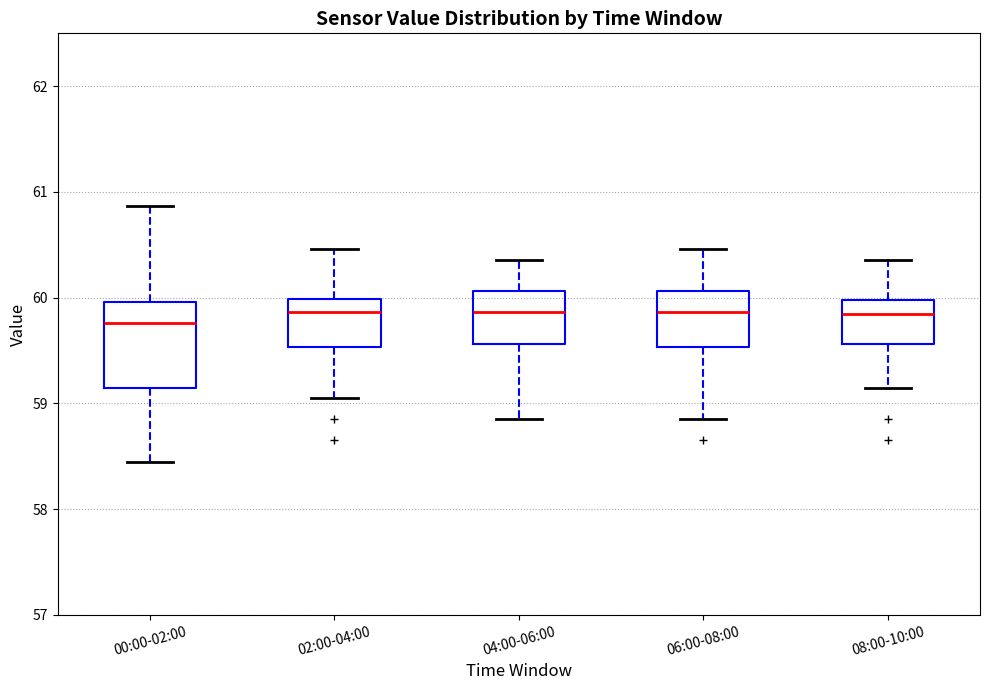

Reading left to right, transcribe this box plot: for each box, give where its median line is, the range the box spans, and where its two whiskers end, as read against the y-axis. The values are not printed on the chart, so give them approximately, as read against the axis.

00:00-02:00: median 59.8, box 59.2 to 60.0, whiskers 58.5 to 60.9
02:00-04:00: median 59.9, box 59.5 to 60.0, whiskers 59.1 to 60.5
04:00-06:00: median 59.9, box 59.6 to 60.1, whiskers 58.9 to 60.4
06:00-08:00: median 59.9, box 59.5 to 60.1, whiskers 58.9 to 60.5
08:00-10:00: median 59.9, box 59.6 to 60.0, whiskers 59.2 to 60.4